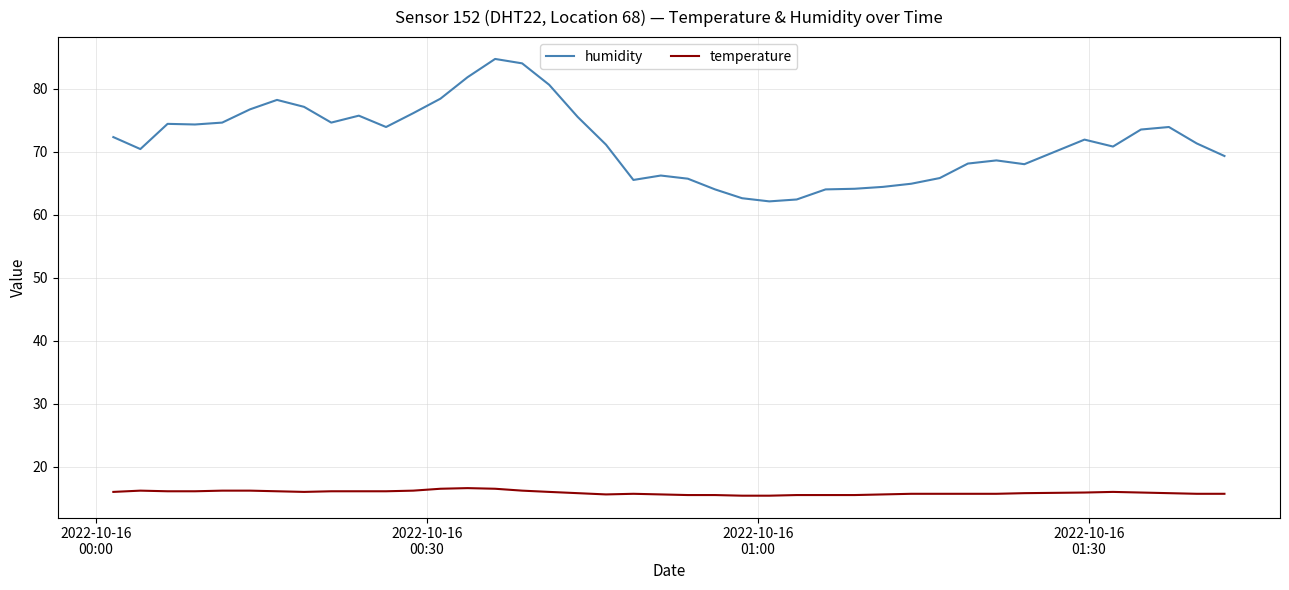

Which series has the largest total across all categories?

humidity